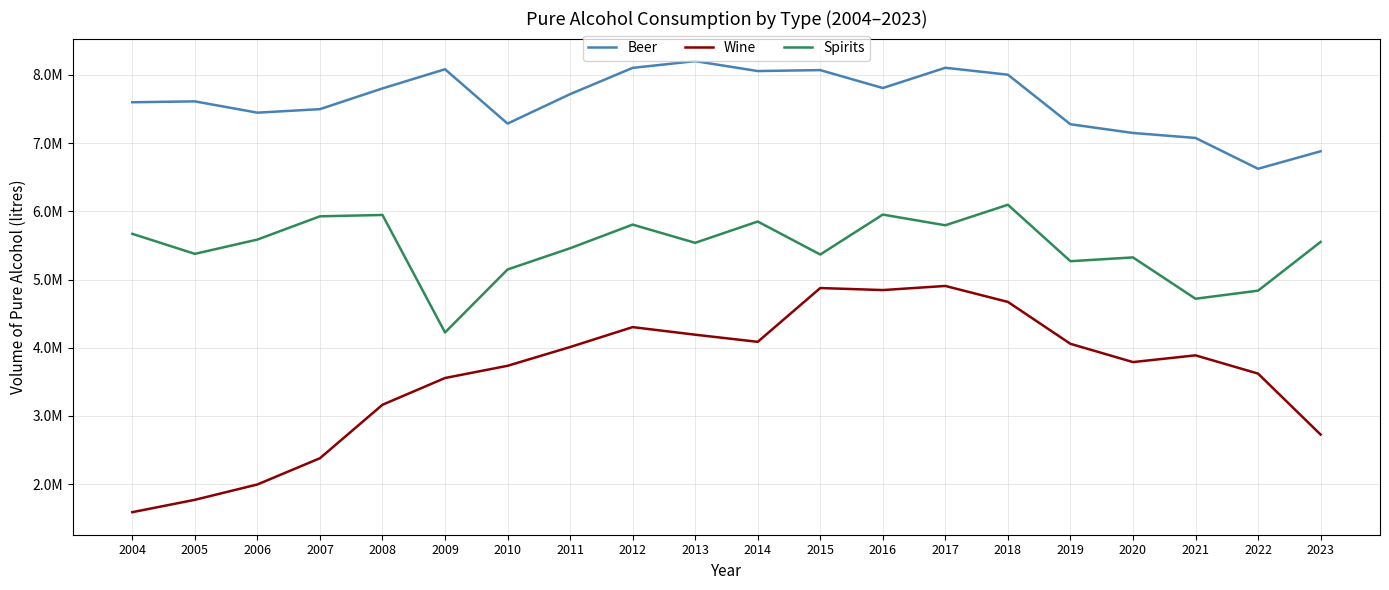

Does the chart have visible grid lines?

Yes